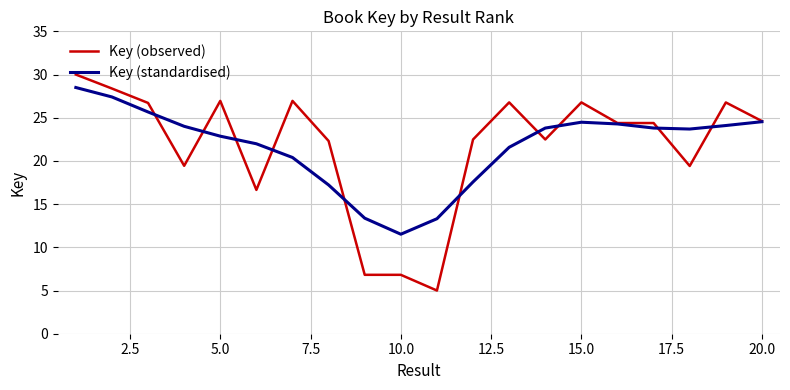

What is the maximum value shown in the chart?

30.0